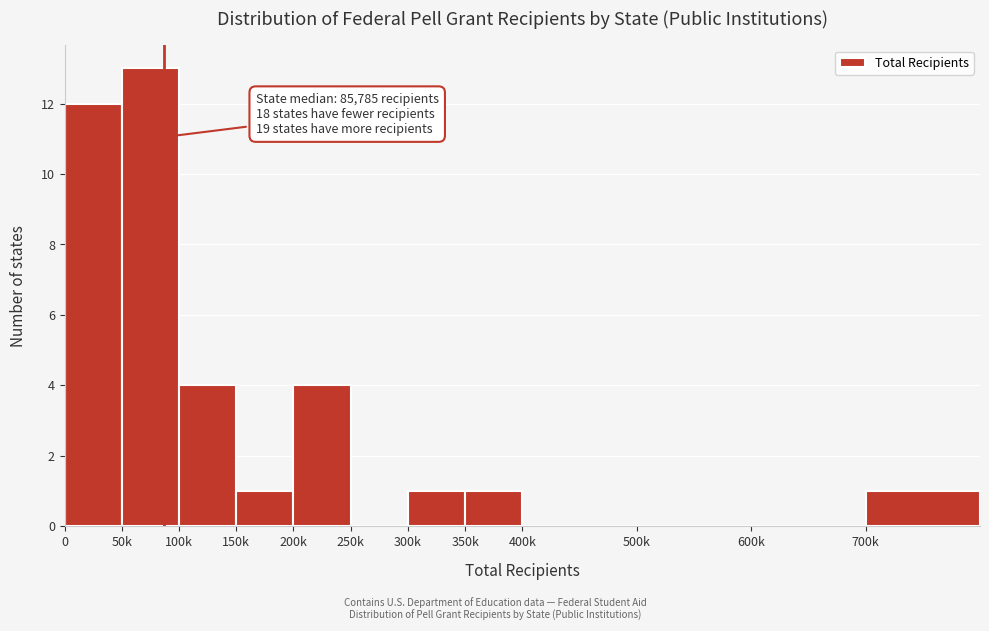

Reading left to right, what are all the values shown in this chart?

0=12	50k=13	100k=4	150k=1	200k=4	250k=0	300k=1	350k=1	400k=0	500k=0	600k=0	700k=1